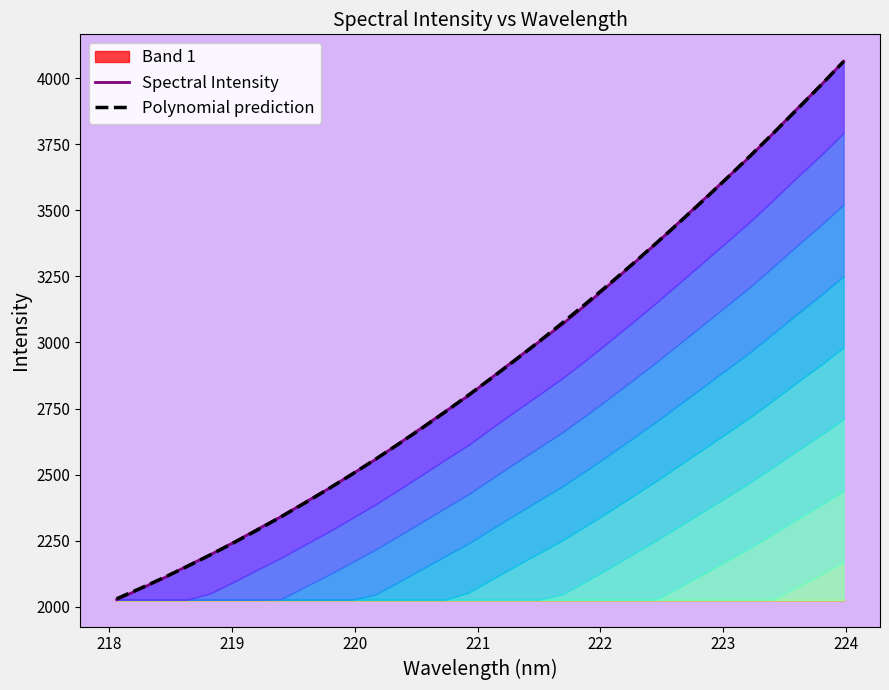

What is the greatest value displayed?

4065.2